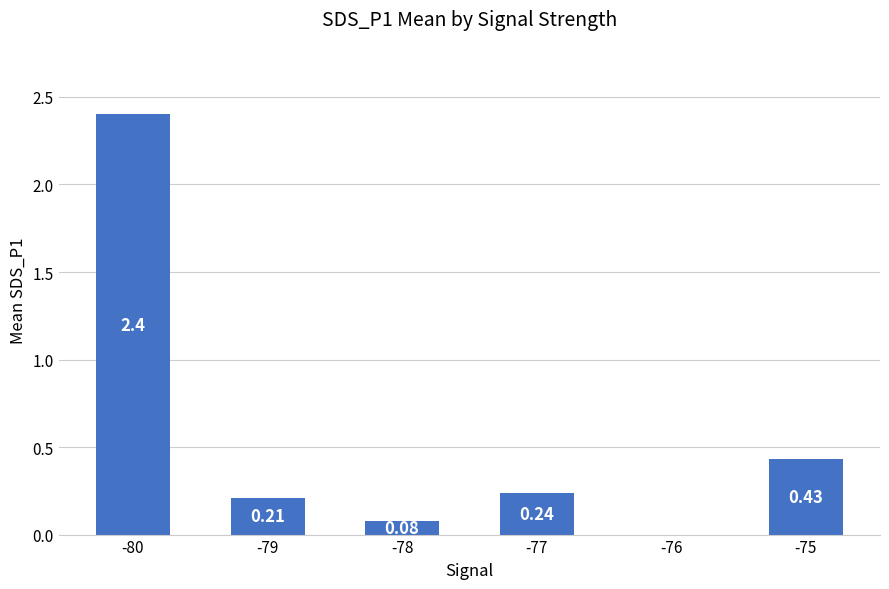

What is the change in value from -76 to -75?

+0.4